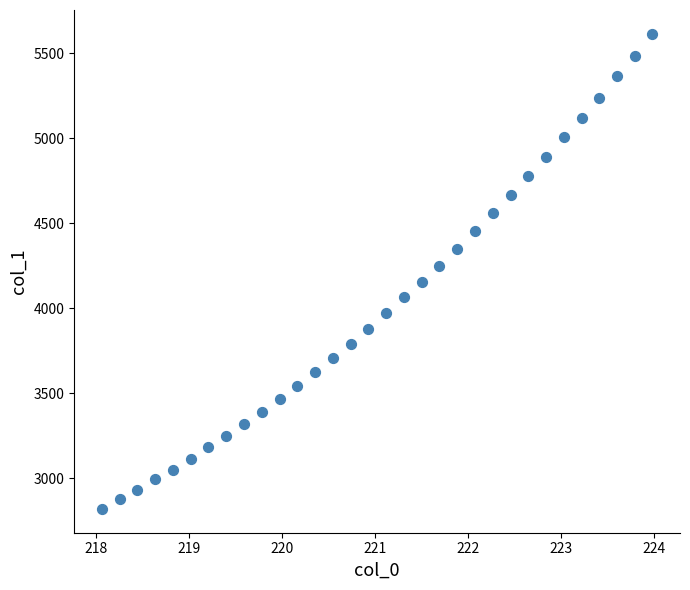

What is the range of Y values (max minus min)?

2794.6